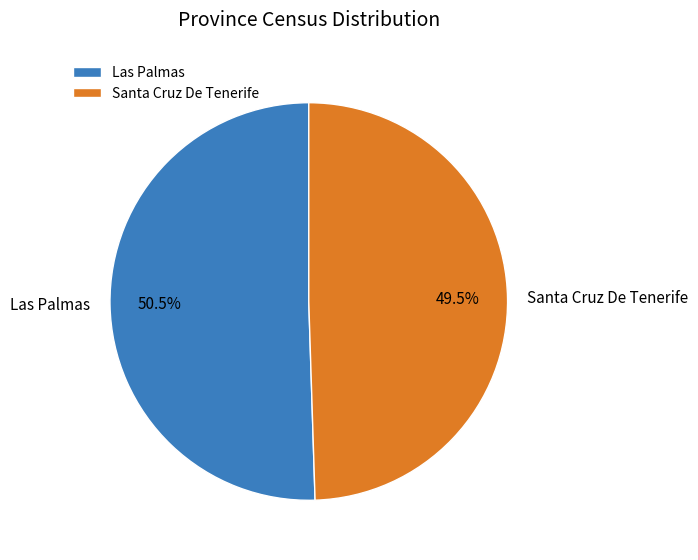

Combined, what portion of the pie is Santa Cruz De Tenerife and Las Palmas?

100.0%